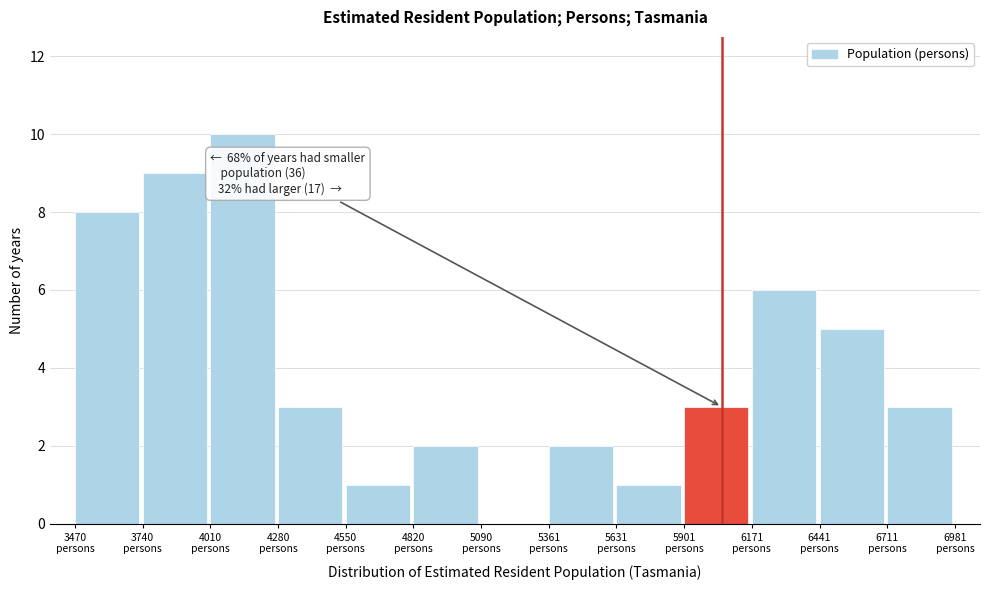

Over which range of the x-axis is the bar tallest?

4000 to 4300